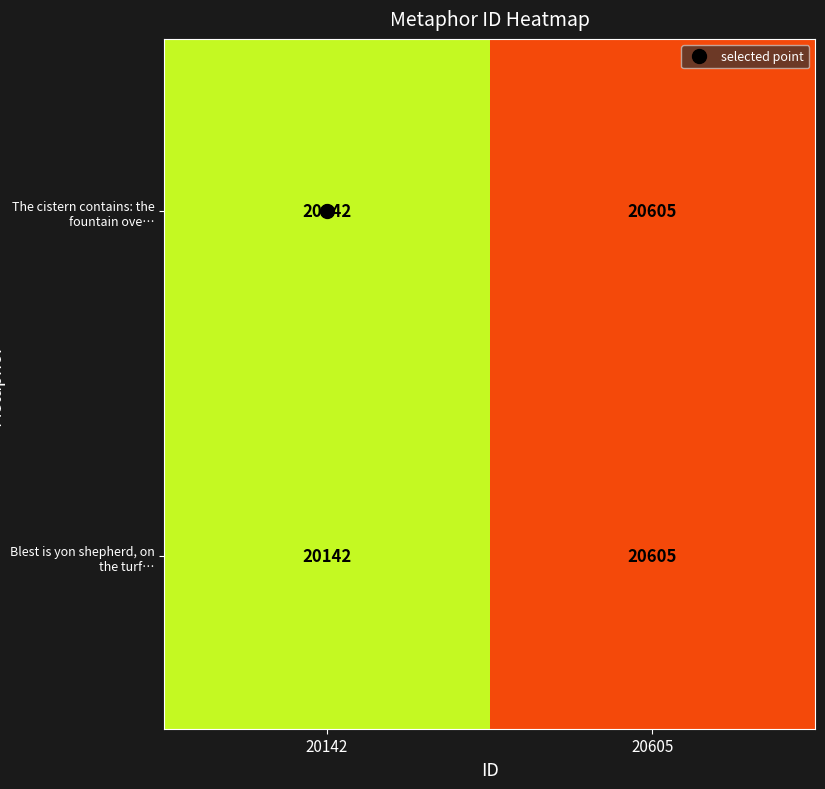

List the labels in order of Blest is yon shepherd, on the turf… value, largest first.

20605, 20142